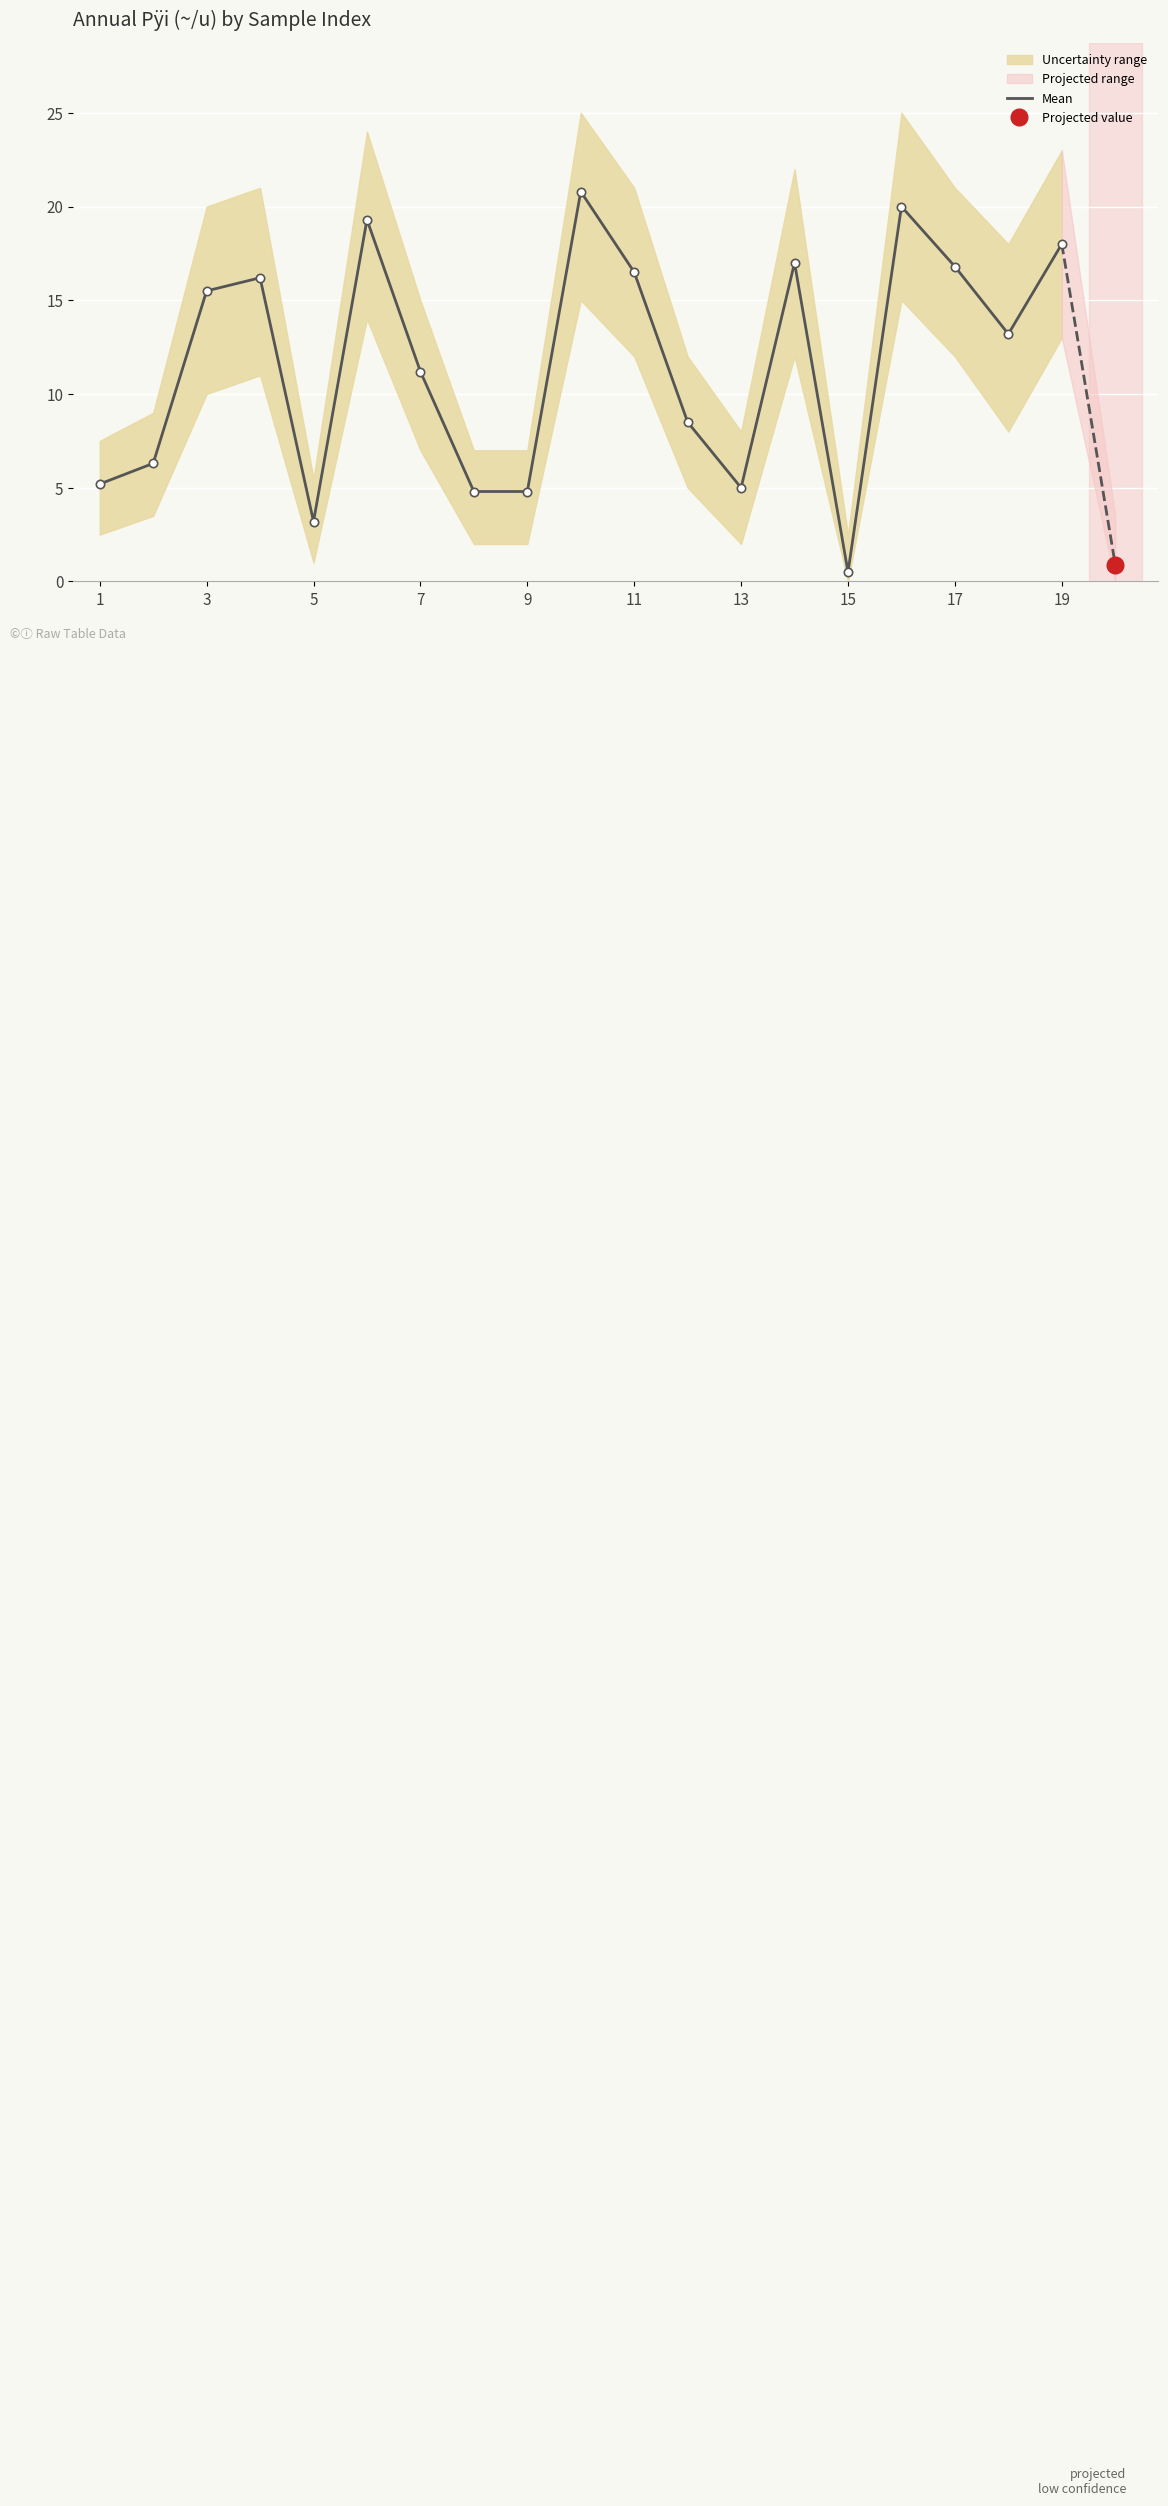

What is the average value?

11.7